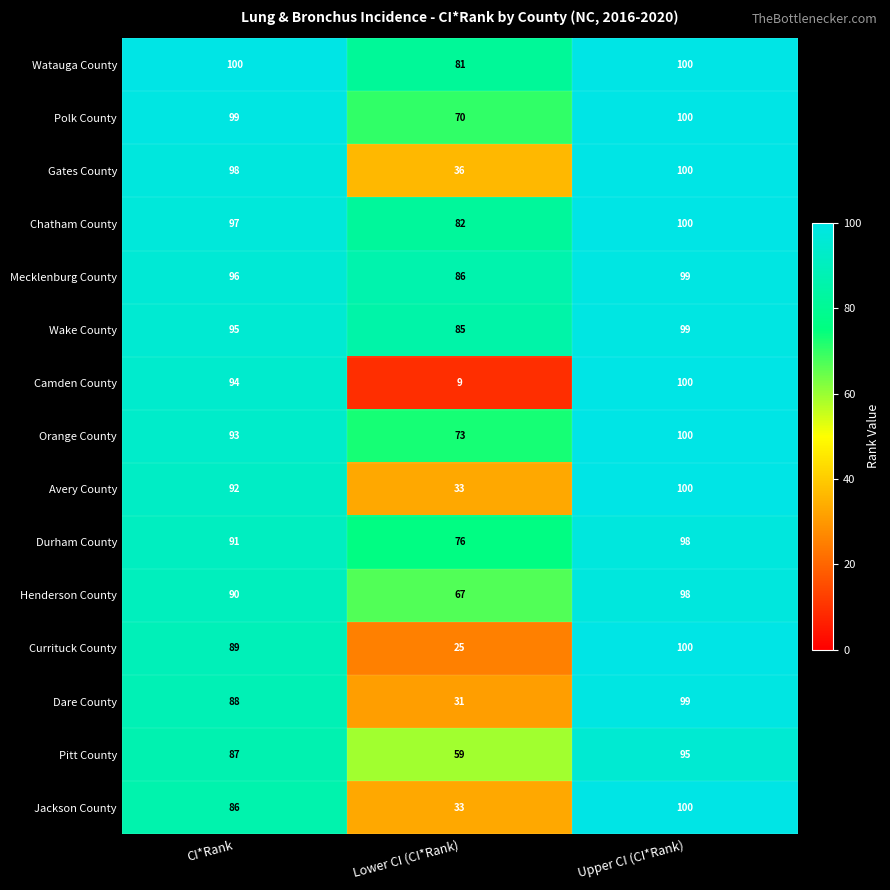

Is it true that Mecklenburg County equals 86 at Lower CI (CI*Rank)?

True